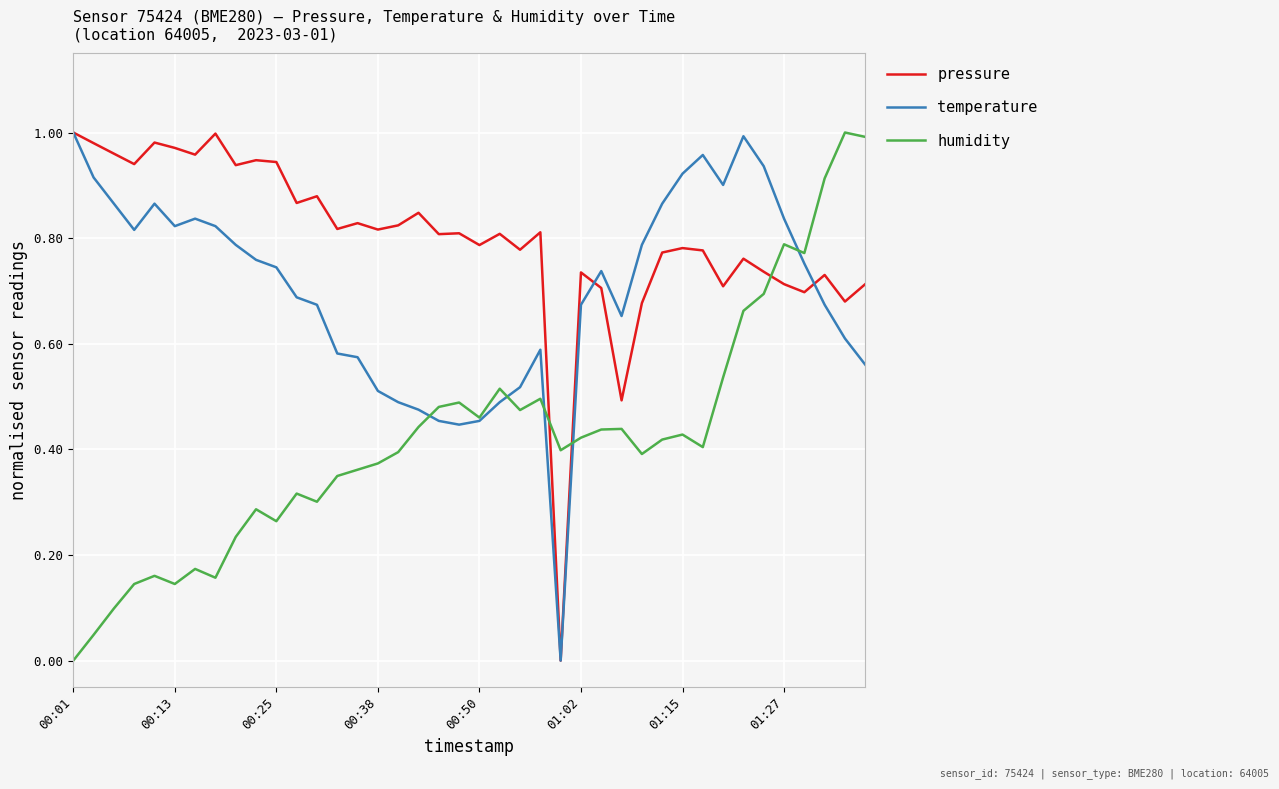

Rank the series by their average value, from lowest to highest.

humidity, temperature, pressure